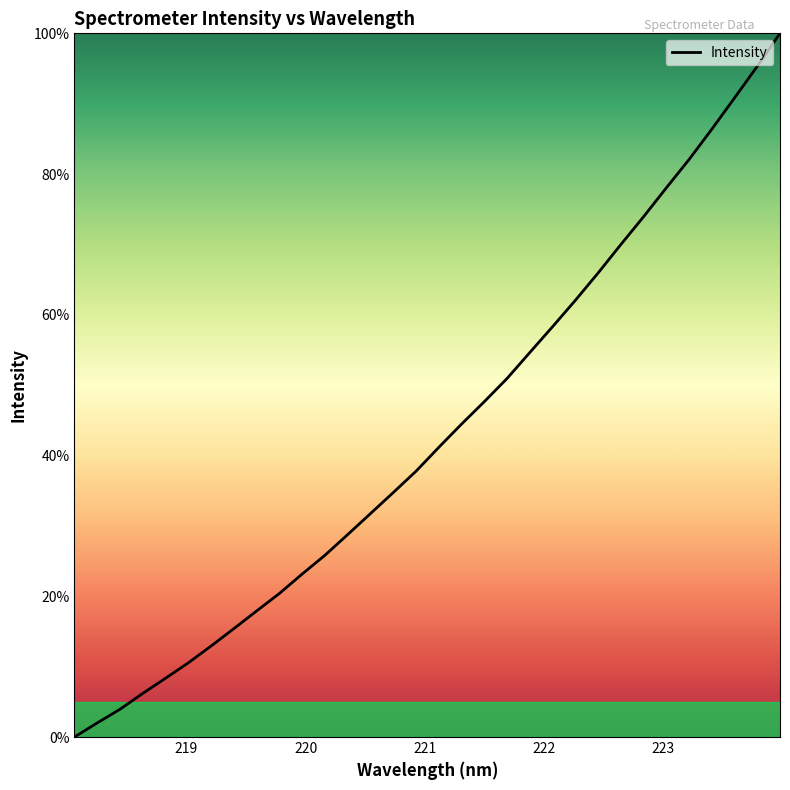

How many categories are shown in the chart?

32